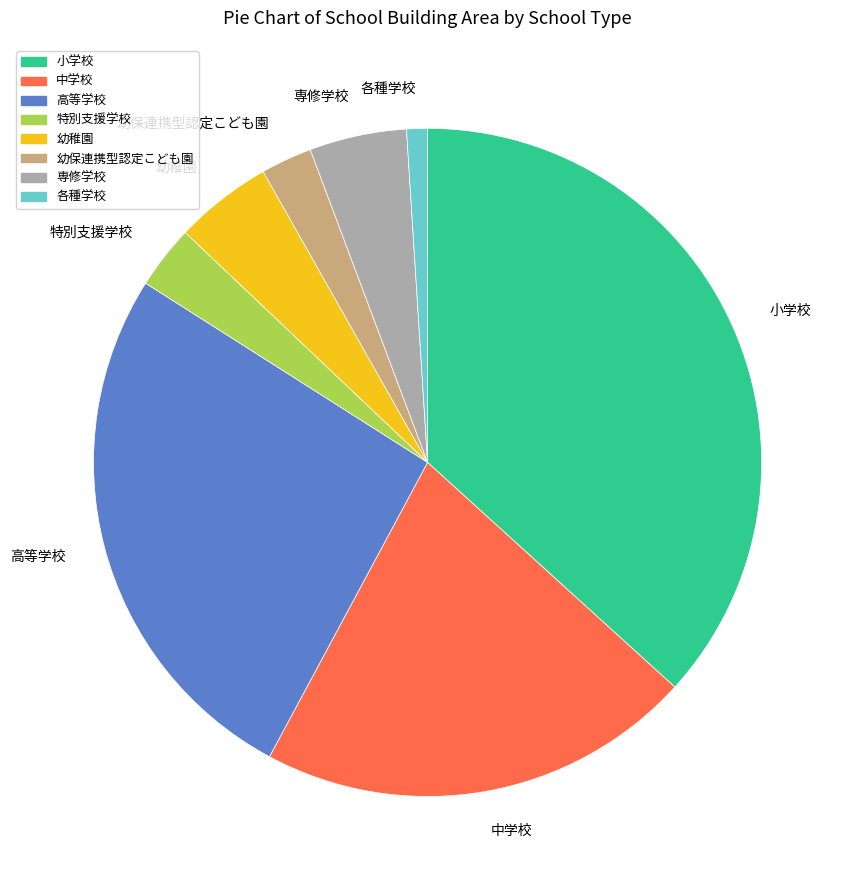

Which slice is the largest?

小学校